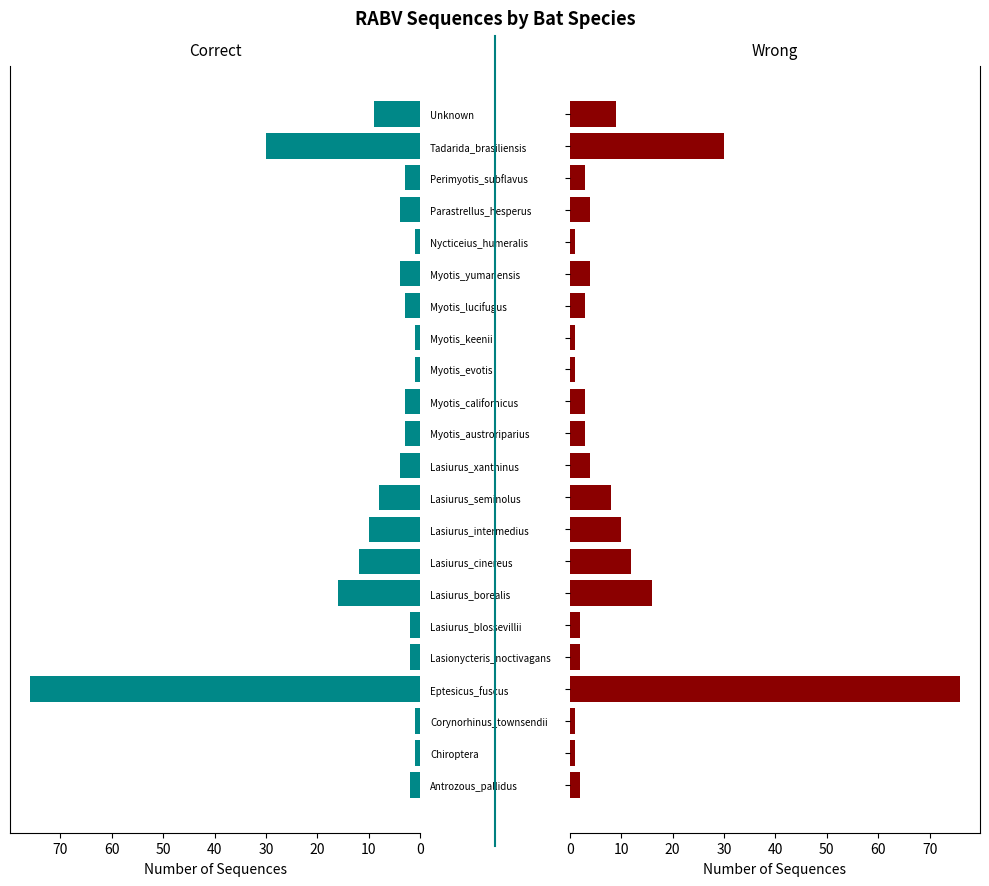

Between Chiroptera and Lasiurus_intermedius, which is larger?

Lasiurus_intermedius